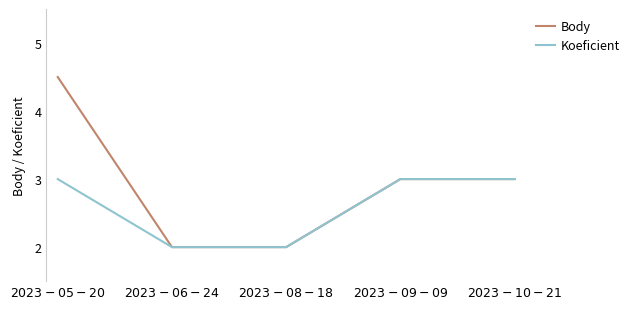

Which series has the largest range (max minus min)?

Body